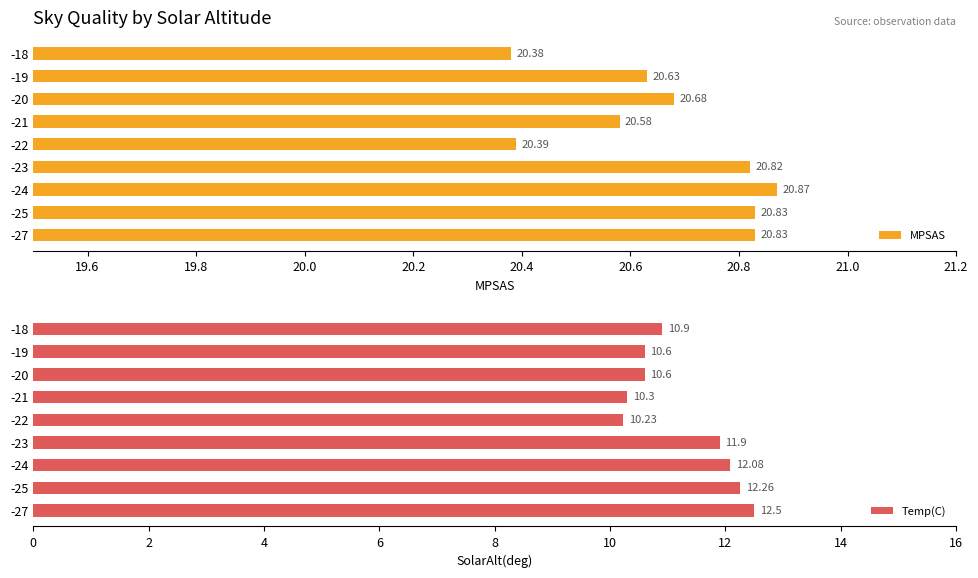

What is the minimum value shown in the chart?

10.2